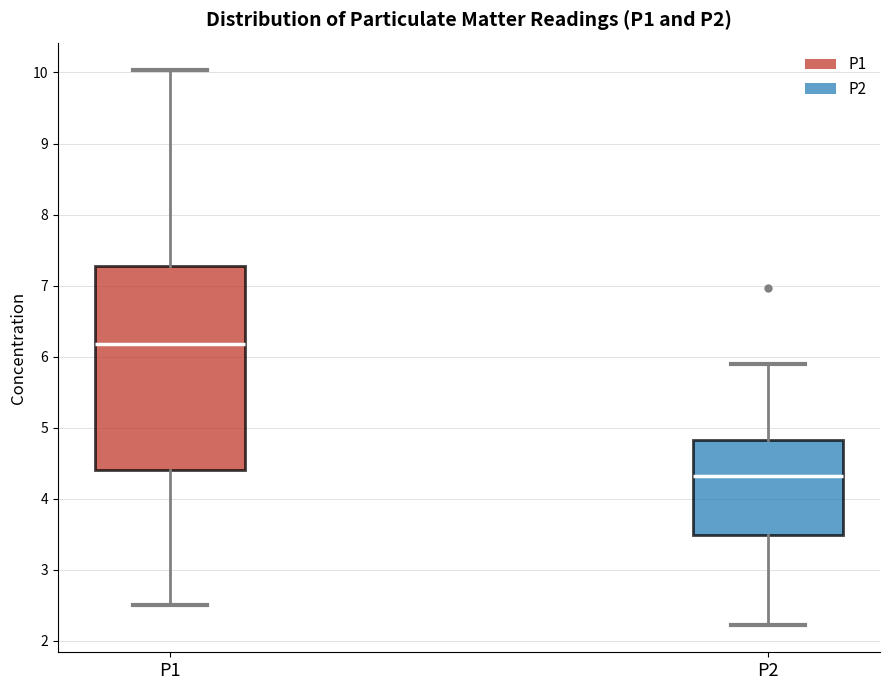

Reading left to right, transcribe this box plot: for each box, give where its median line is, the range the box spans, and where its two whiskers end, as read against the y-axis. The values are not printed on the chart, so give them approximately, as read against the axis.

P1: median 6.2, box 4.4 to 7.3, whiskers 2.5 to 10.0
P2: median 4.3, box 3.5 to 4.8, whiskers 2.2 to 5.9